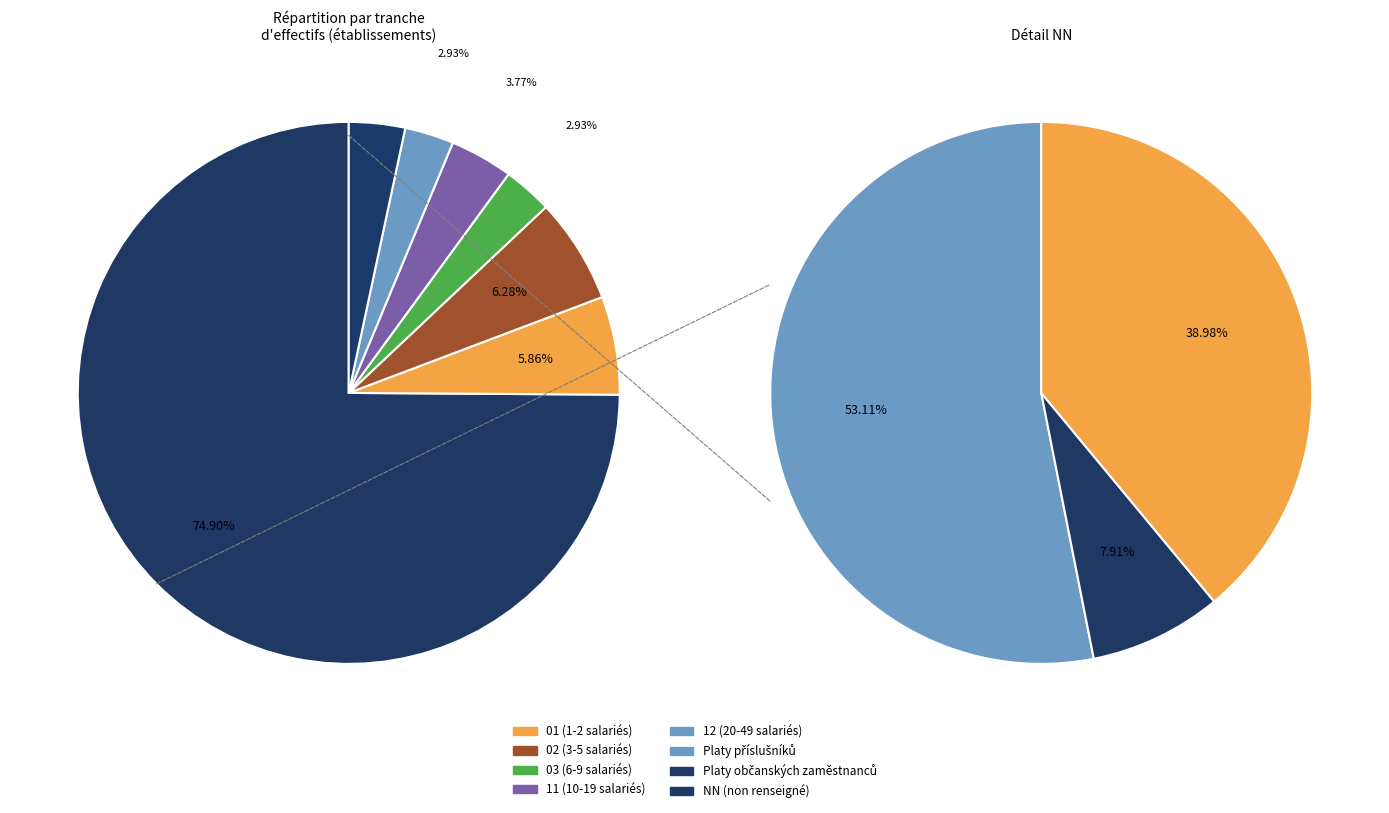

What is the largest slice in the pie chart?

NN